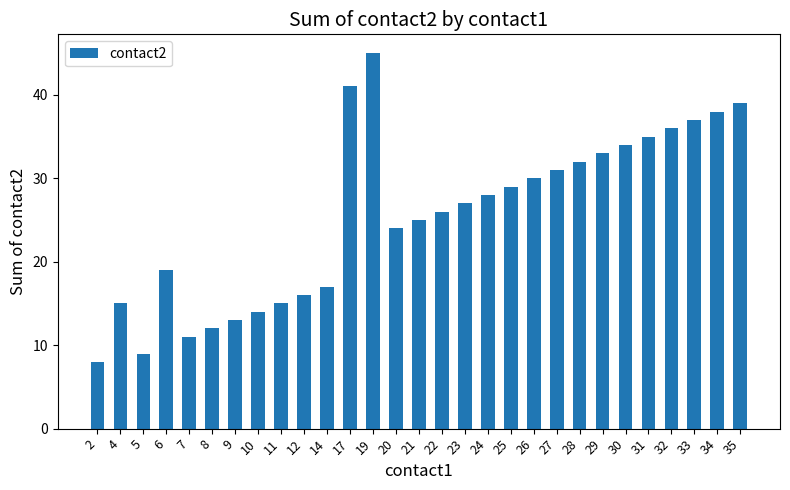

Between 19 and 12, which is larger?

19